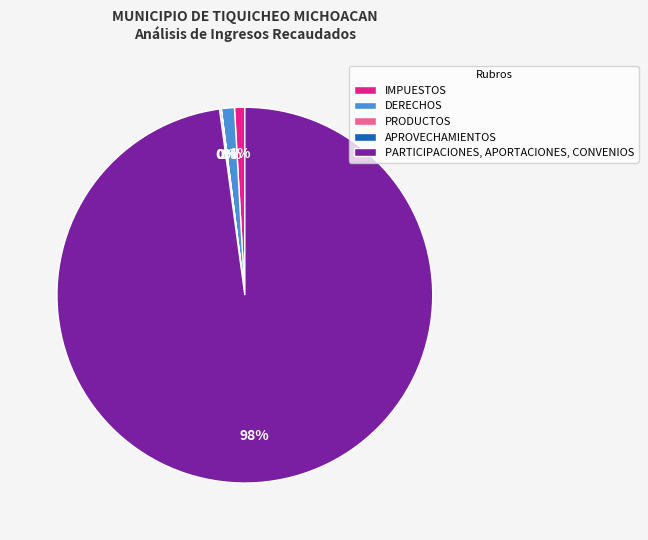

Does PARTICIPACIONES, APORTACIONES, CONVENIOS represent more than half of the total?

Yes